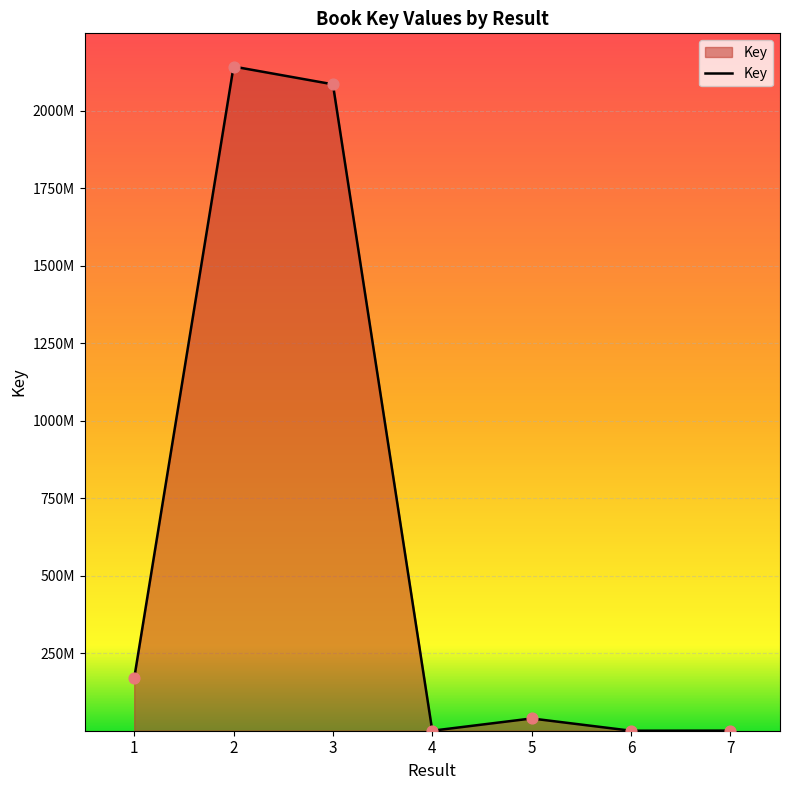

Between 6 and 5, which is larger?

5